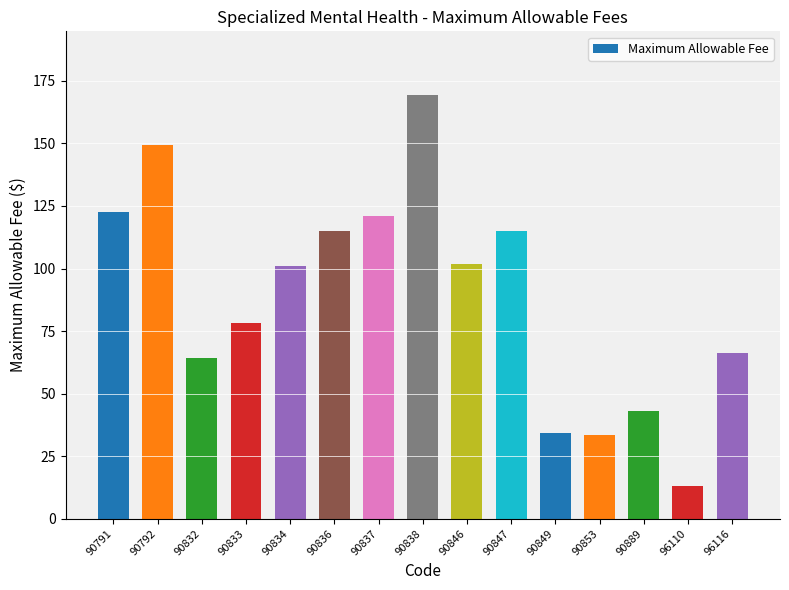

What is the change in value from 90832 to 90838?

+105.1